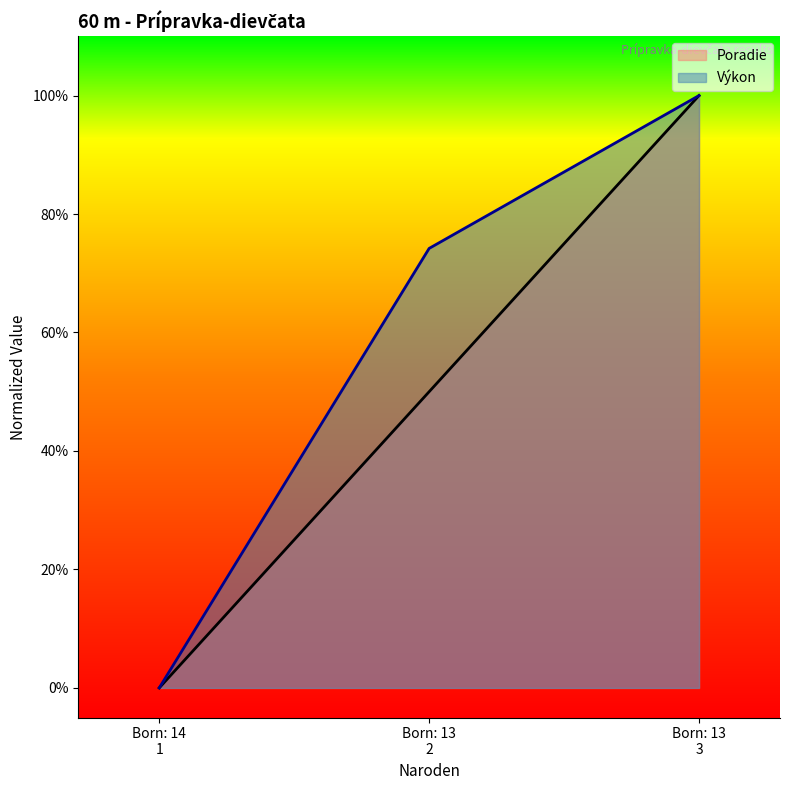

Rank the series at Born: 14 1 from lowest to highest value.

Poradie, Výkon